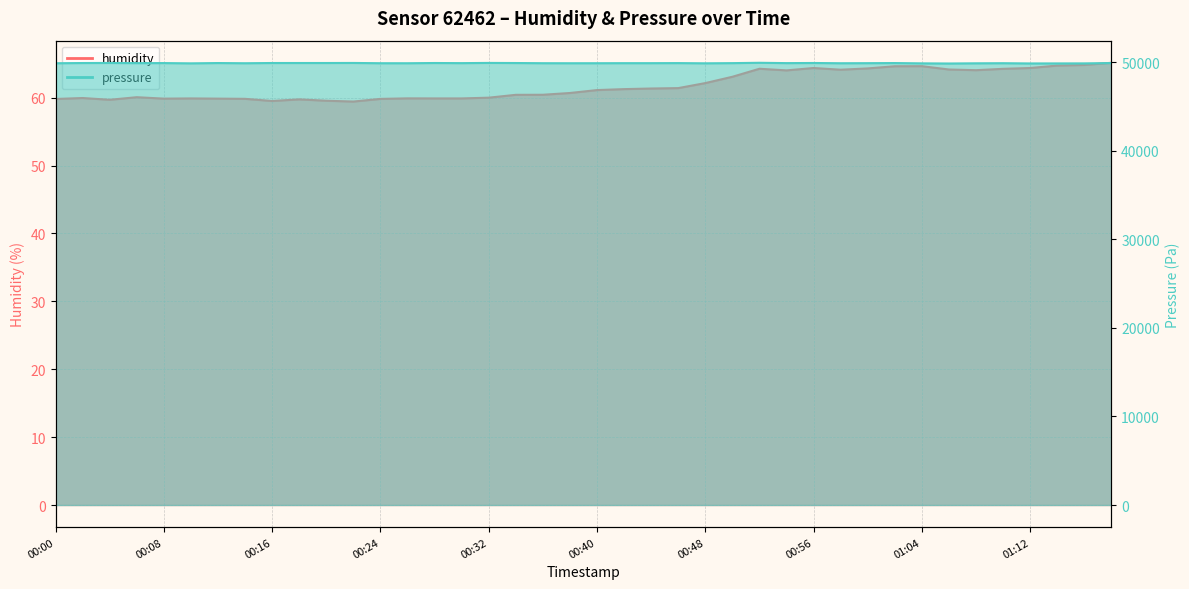

True or false: pressure and humidity intersect in this chart.

False